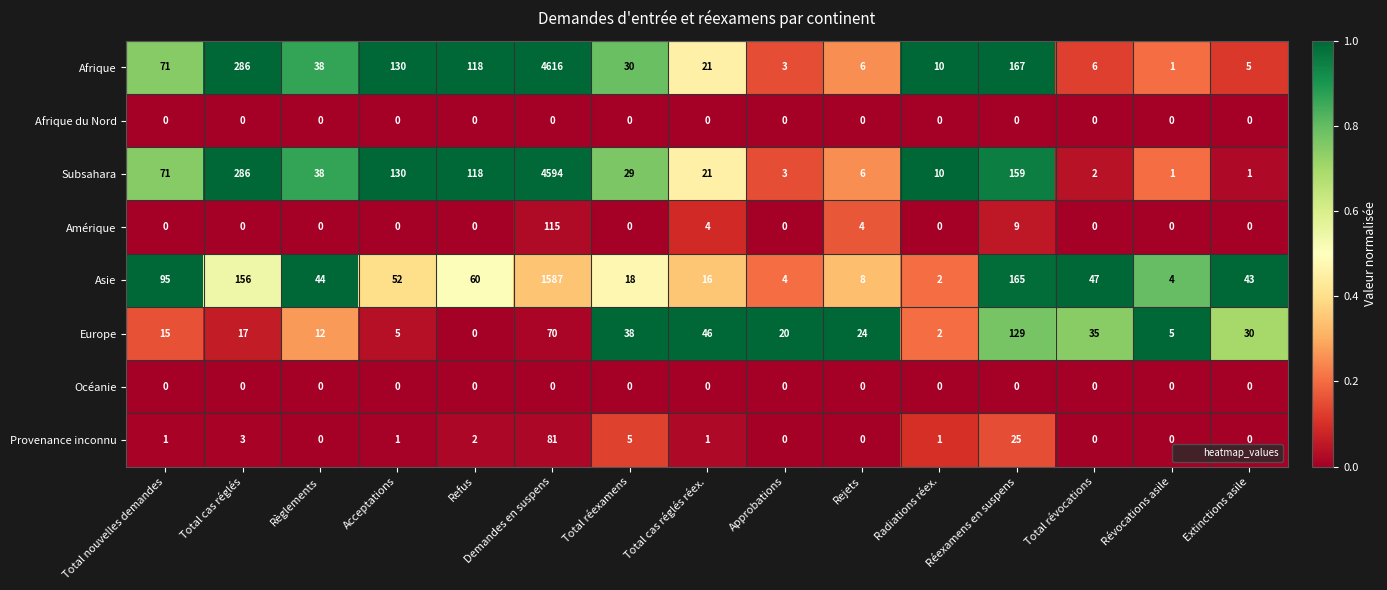

The value of Provenance inconnu at Total cas réglés réex. is 1. True or false?

True